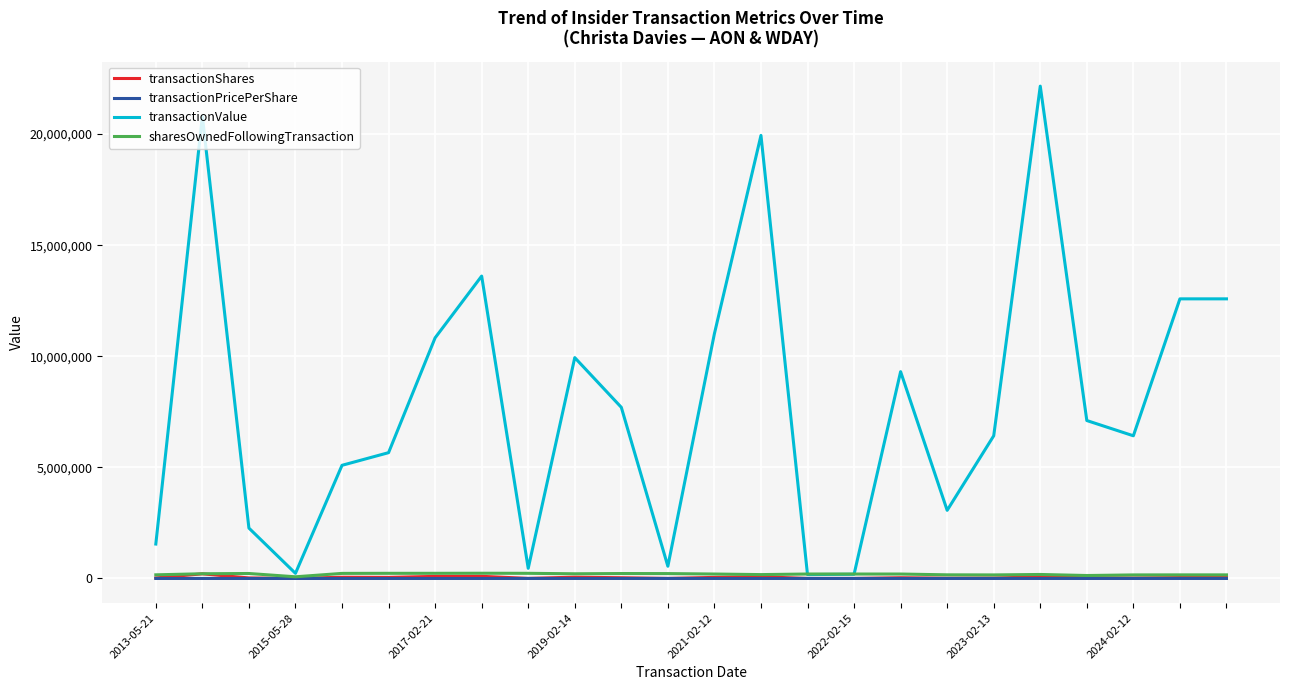

Which series has the widest spread of values?

transactionValue